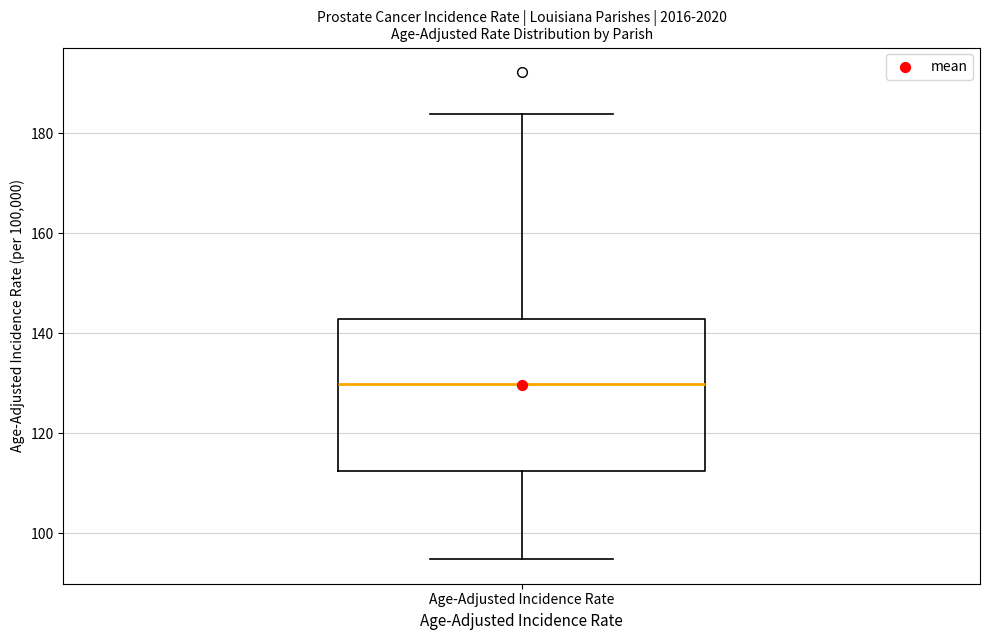

Where is the upper edge of the box for Age-Adjusted Incidence Rate on the y-axis? The values are not printed on the chart, so give them approximately, as read against the axis.

142